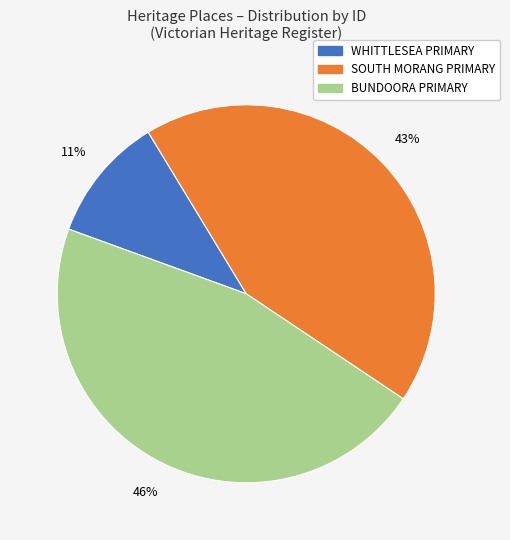

To the nearest percent, what is the difference between the largest and smallest slice percentages?

35%